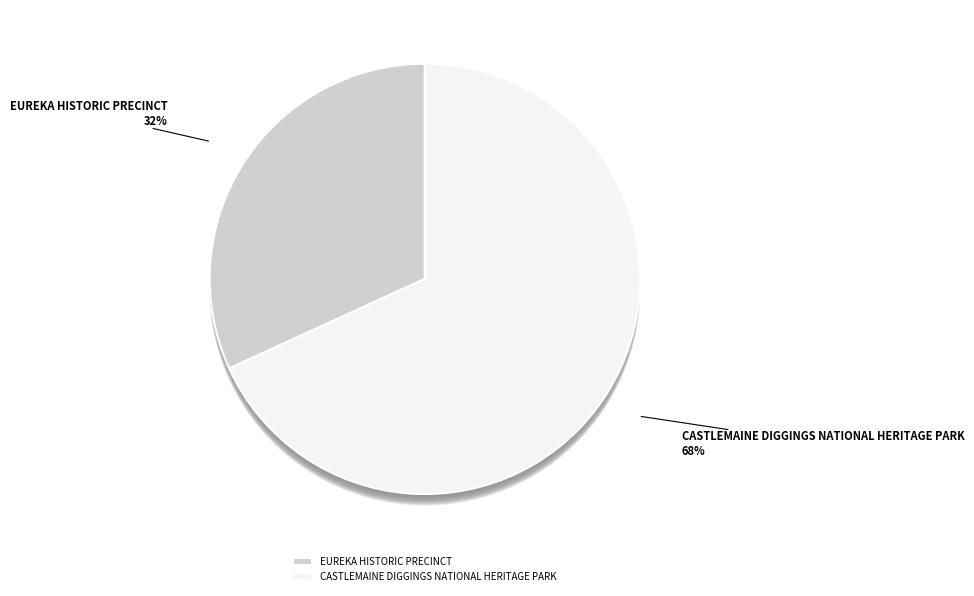

To the nearest percent, what is the average slice percentage?

50%